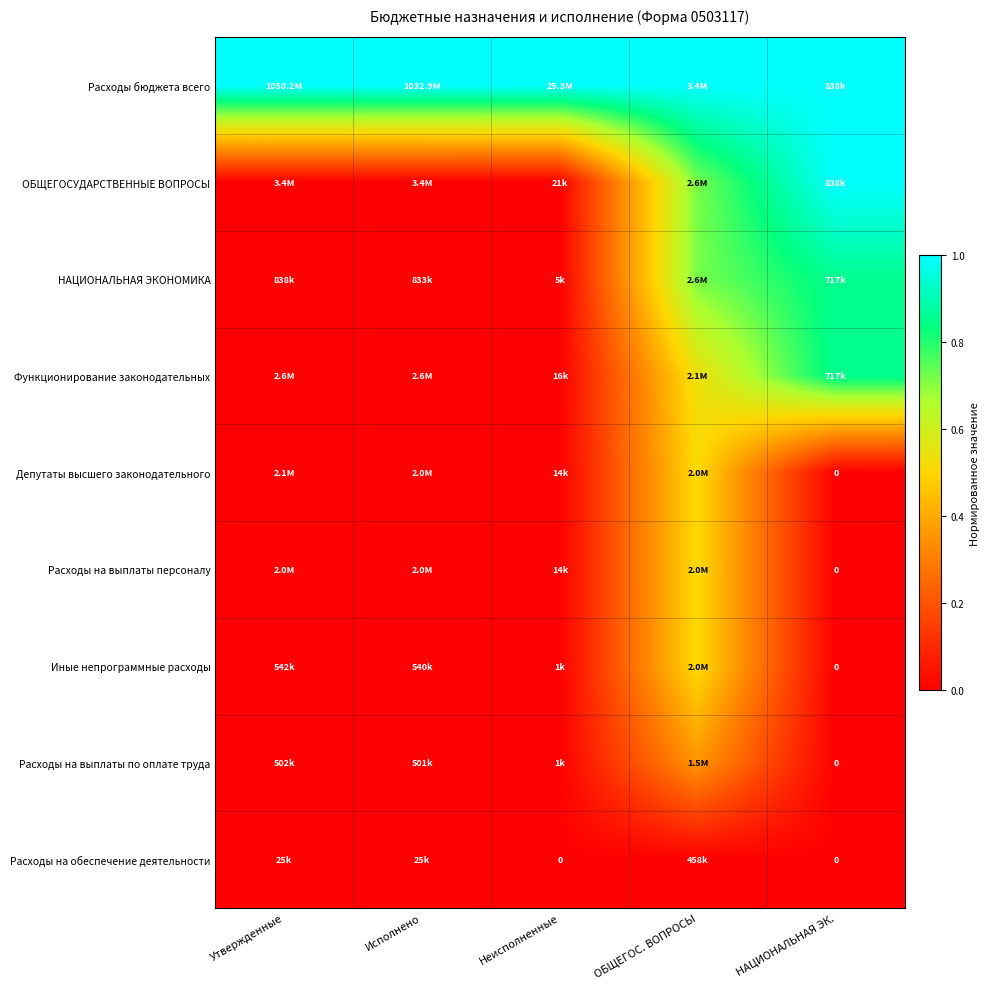

The value of Иные непрограммные расходы at Неисполненные is 0.0. True or false?

False